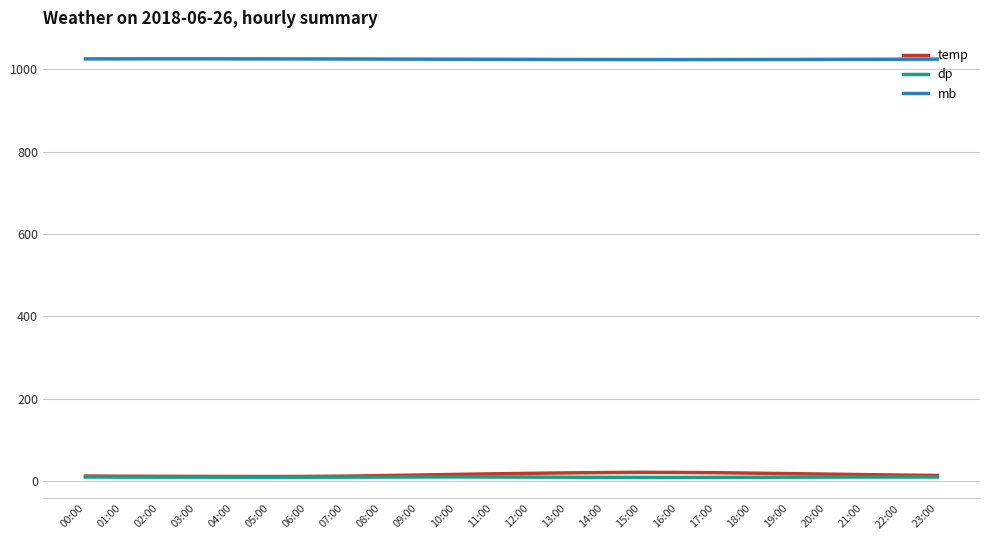

What is the difference between the highest and lowest values at 12:00?

1013.6